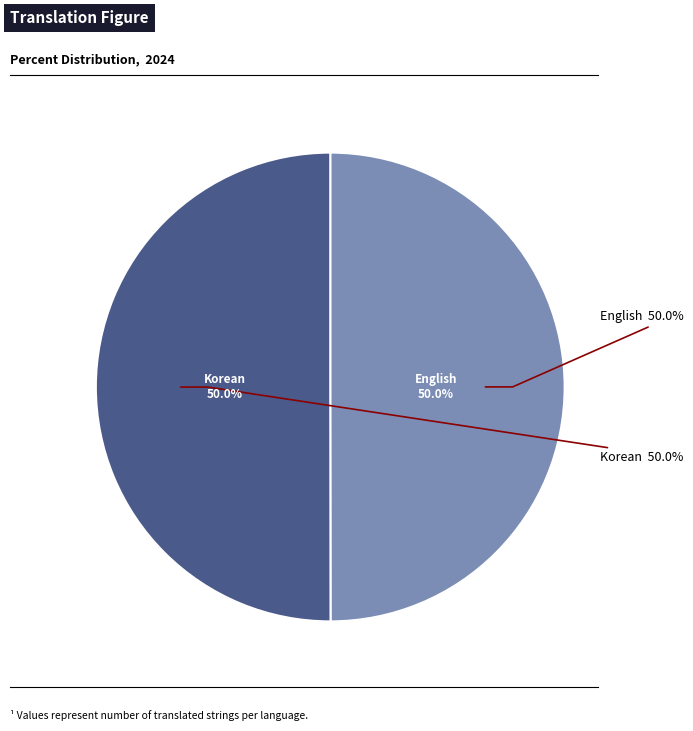

What is the ratio of the value at Korean to the value at English?

1.0